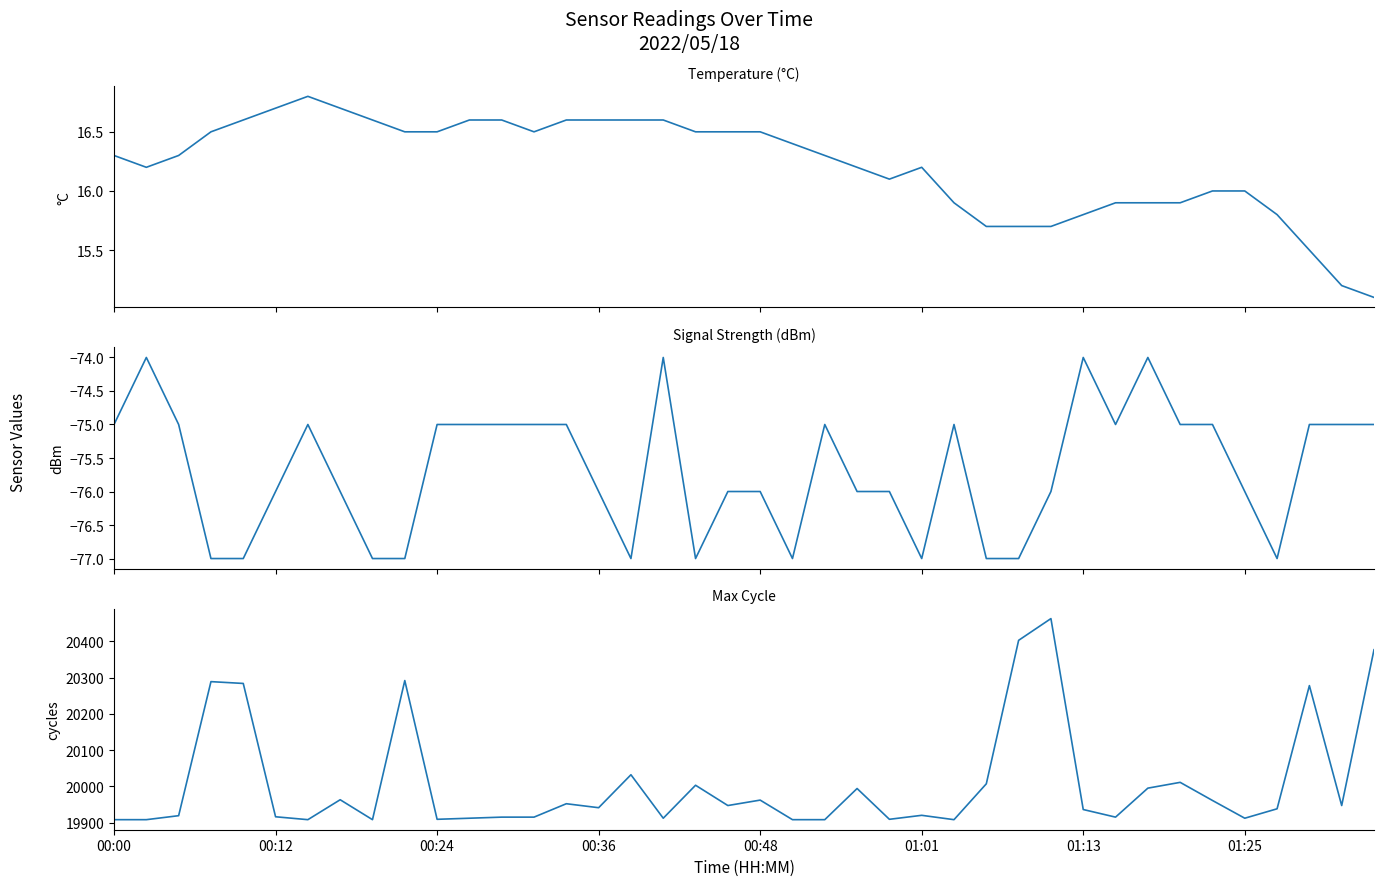

How many categories are shown in the chart?

40